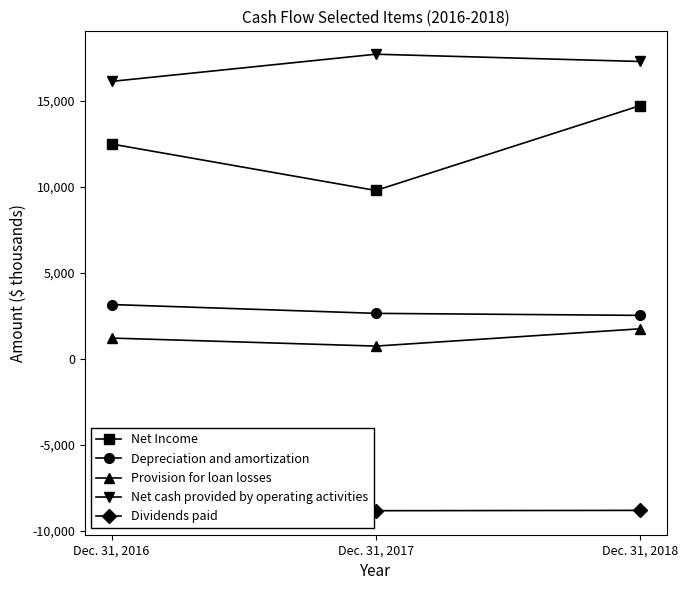

Does the chart have visible grid lines?

No